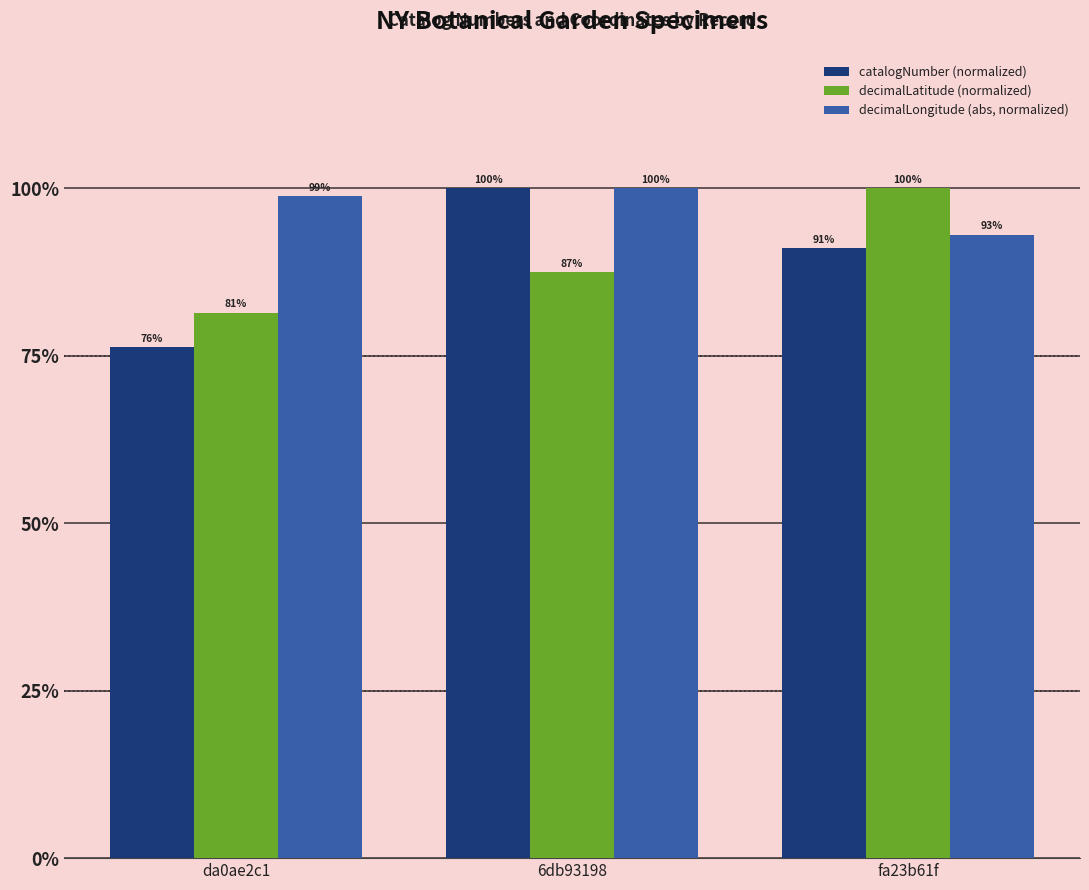

What is the approximate value of decimalLatitude (normalized) at fa23b61f?

100.0